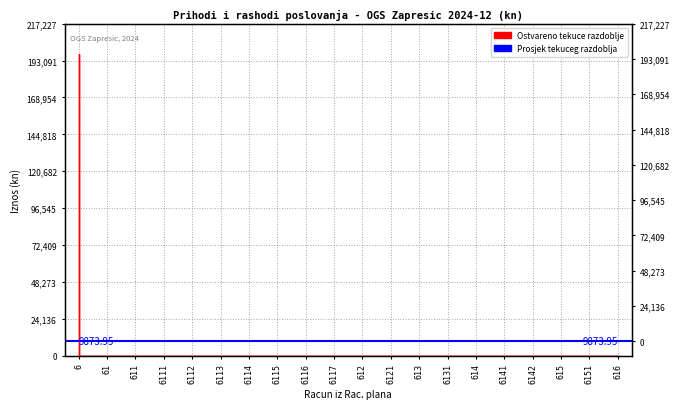

List the labels in order of value, smallest first.

61, 611, 6111, 6112, 6113, 6114, 6115, 6116, 6117, 612, 6121, 613, 6131, 614, 6141, 6142, 615, 6151, 616, 6